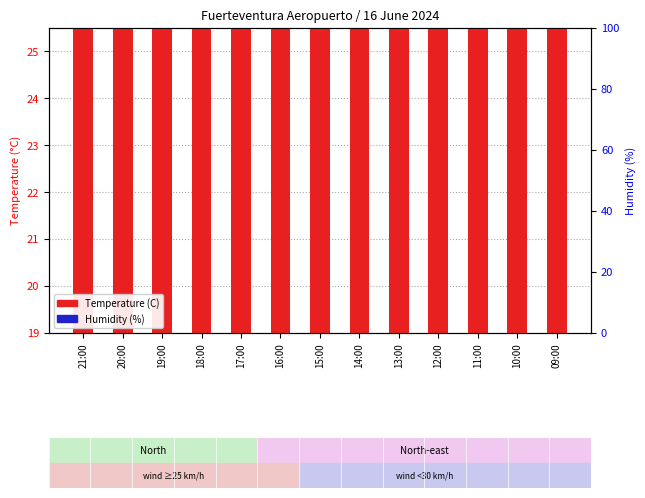

What is the minimum value for Temperature (C)?

20.4